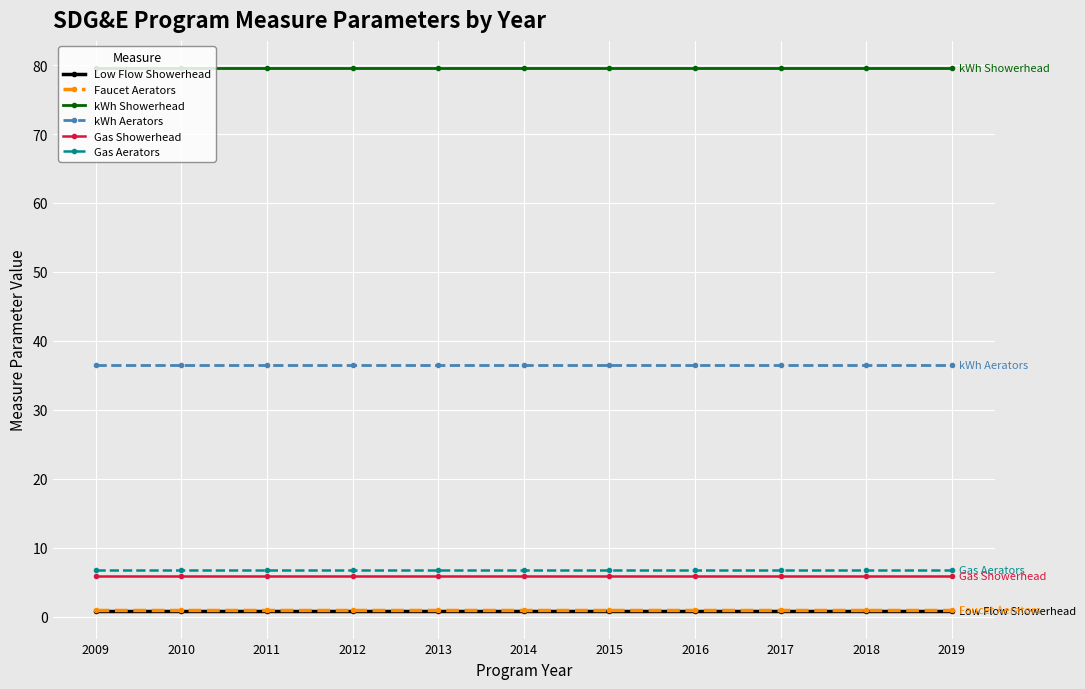

Is it true that kWh Aerators equals 36.4 at 2013?

True